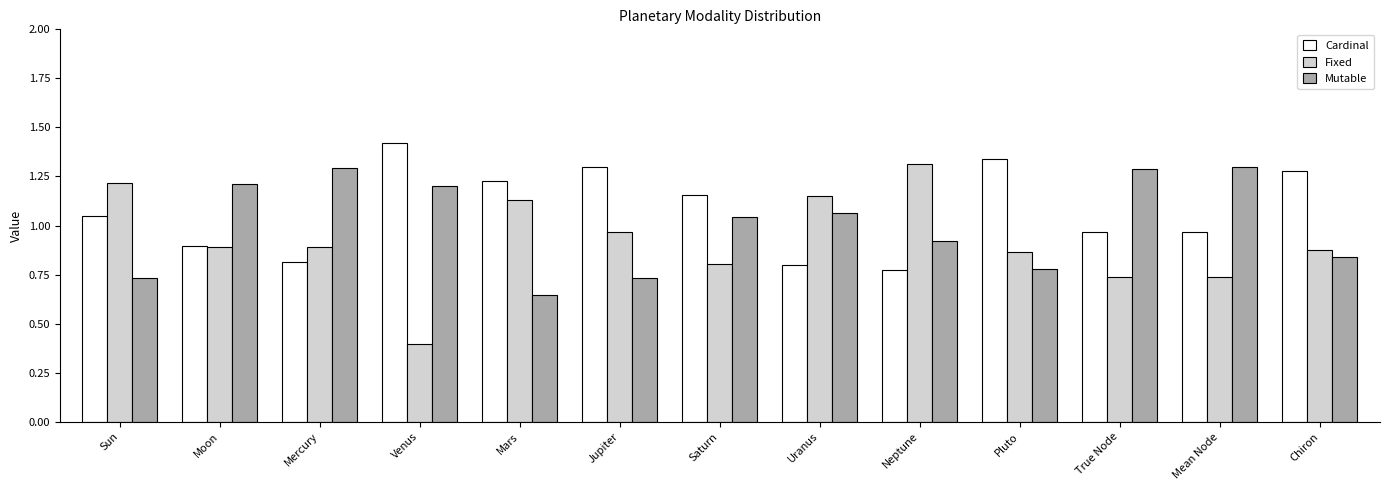

How many bars are there in each group?

3